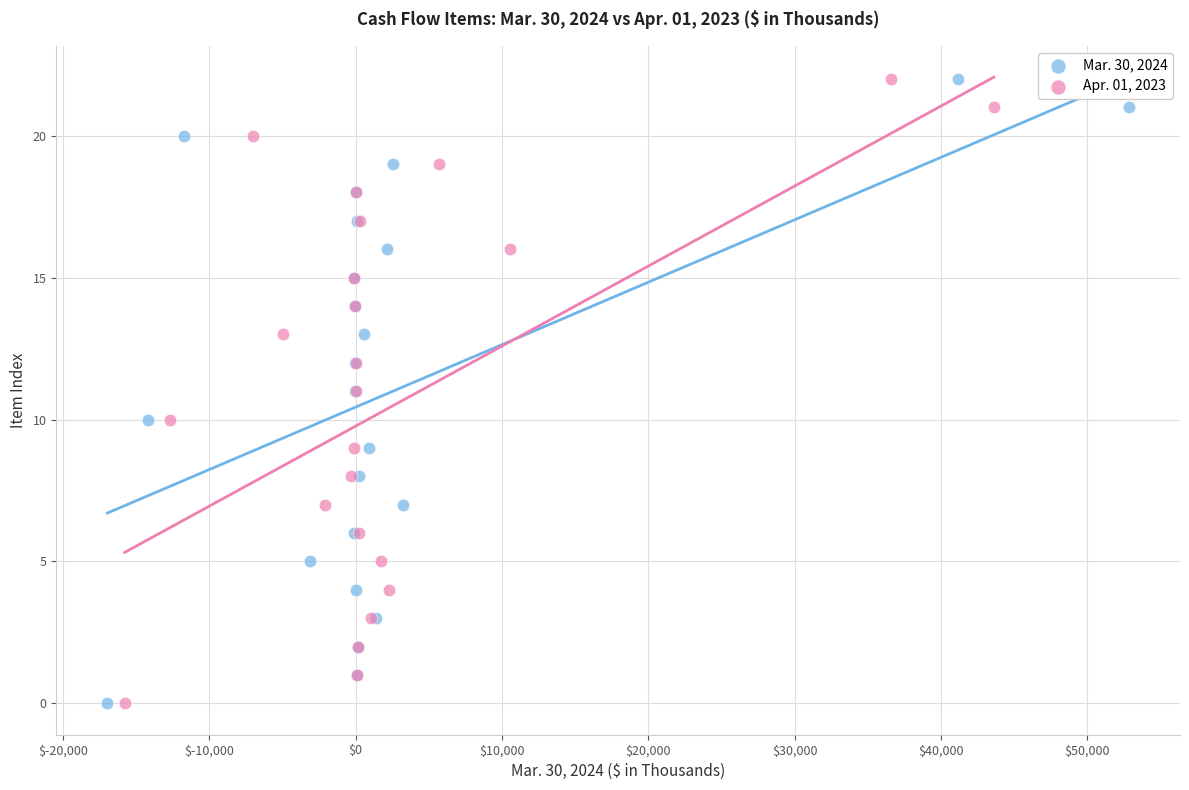

What are all the series names shown in the legend?

Mar. 30, 2024, Apr. 01, 2023